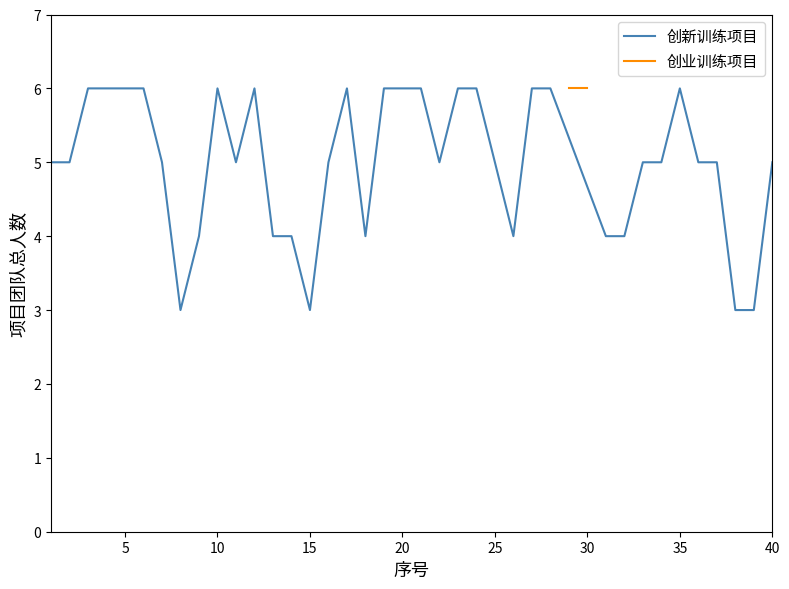

At which category does 创新训练项目 reach its first local valley?

8